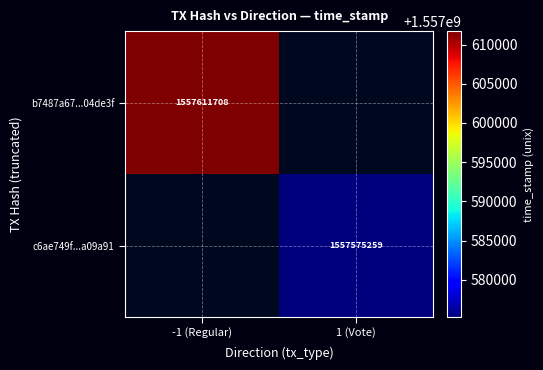

The b7487a67...04de3f series shows 1557611708 at -1 (Regular). True or false?

True